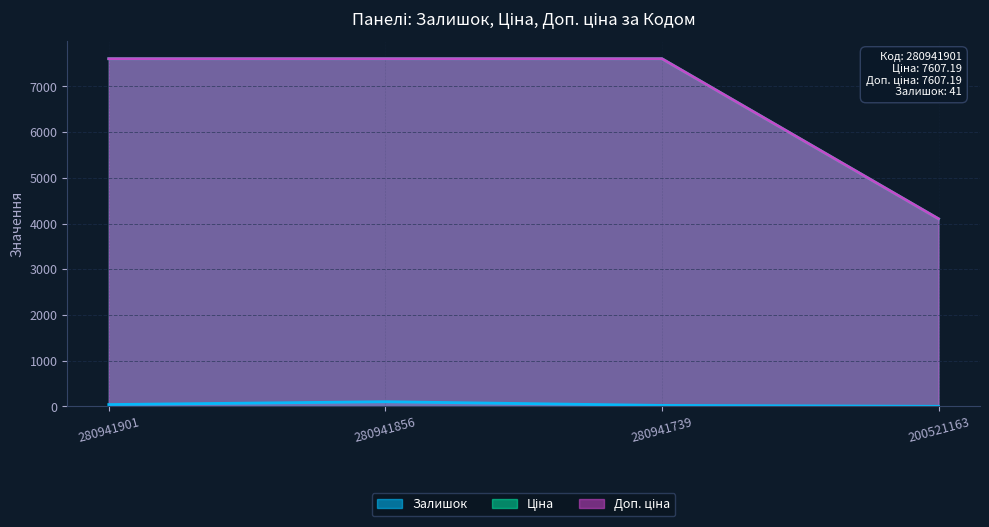

At which label does Доп. ціна reach its peak?

280941901